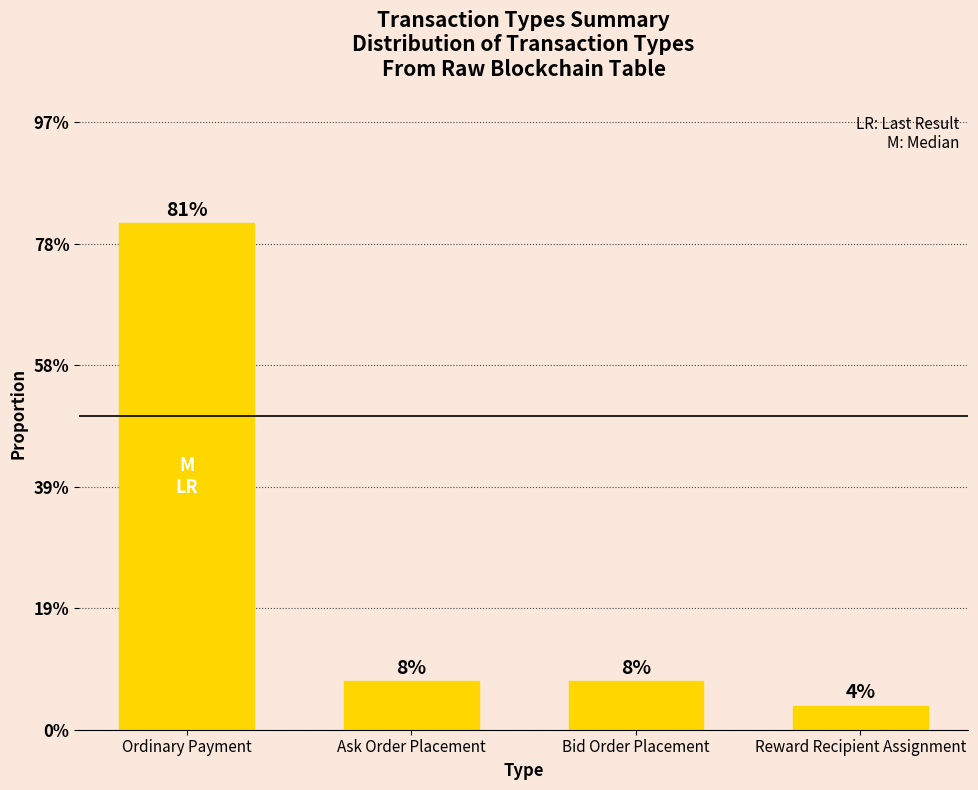

Are the bars horizontal?

No